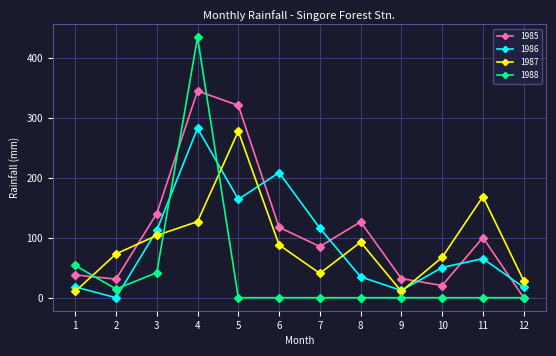

How many series are shown in this chart?

4